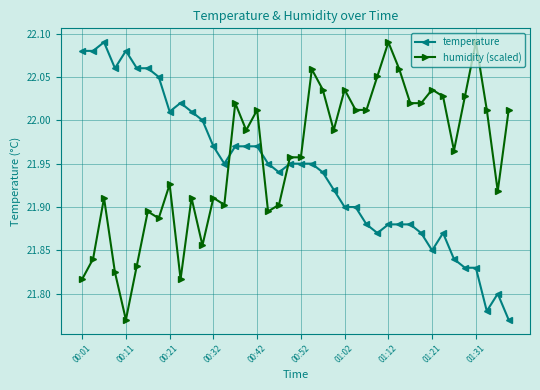

How many times do temperature and humidity (scaled) cross each other?

3